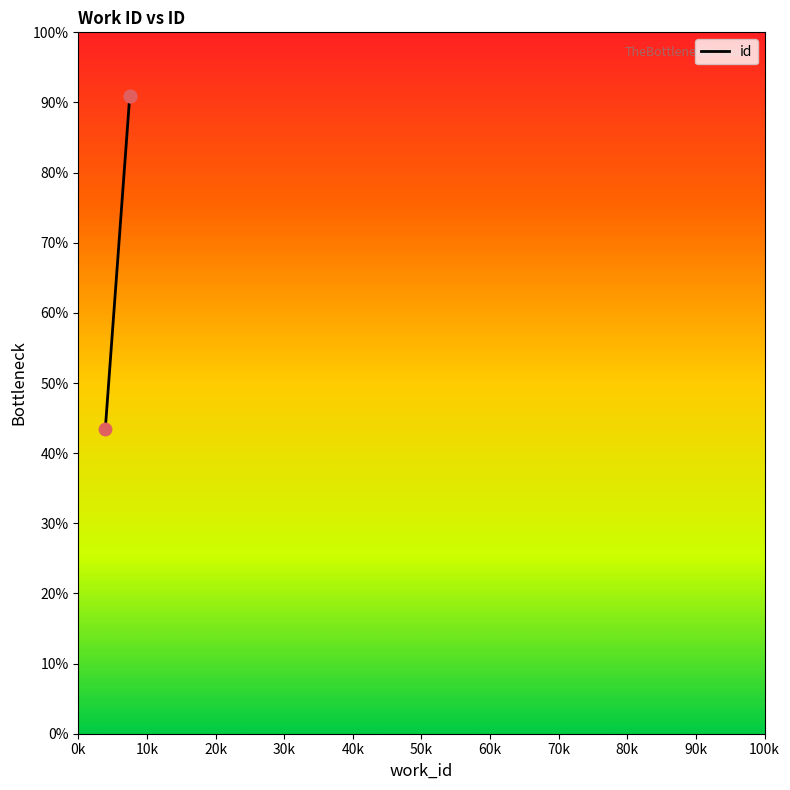

What is the change in value from 3942 to 7497?

+47.4